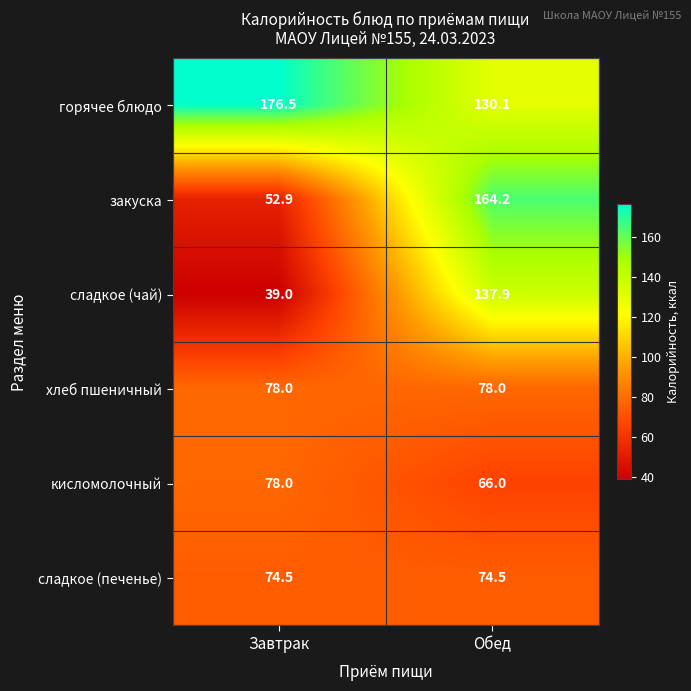

Is it true that закуска equals 164.2 at Обед?

True